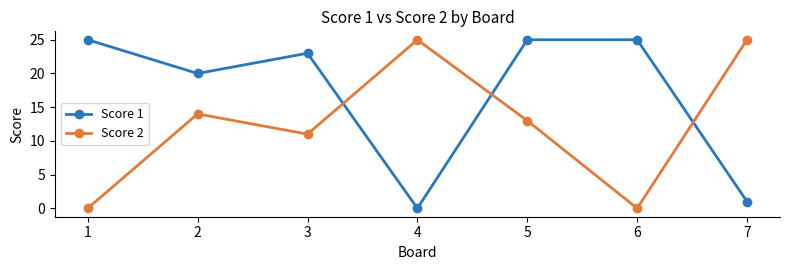

True or false: Score 1 has a value of 2 at 7.

False